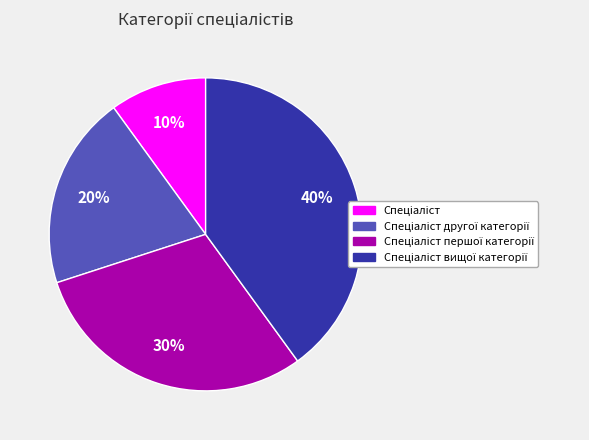

To the nearest percent, what is the difference between the largest and smallest slice percentages?

30%